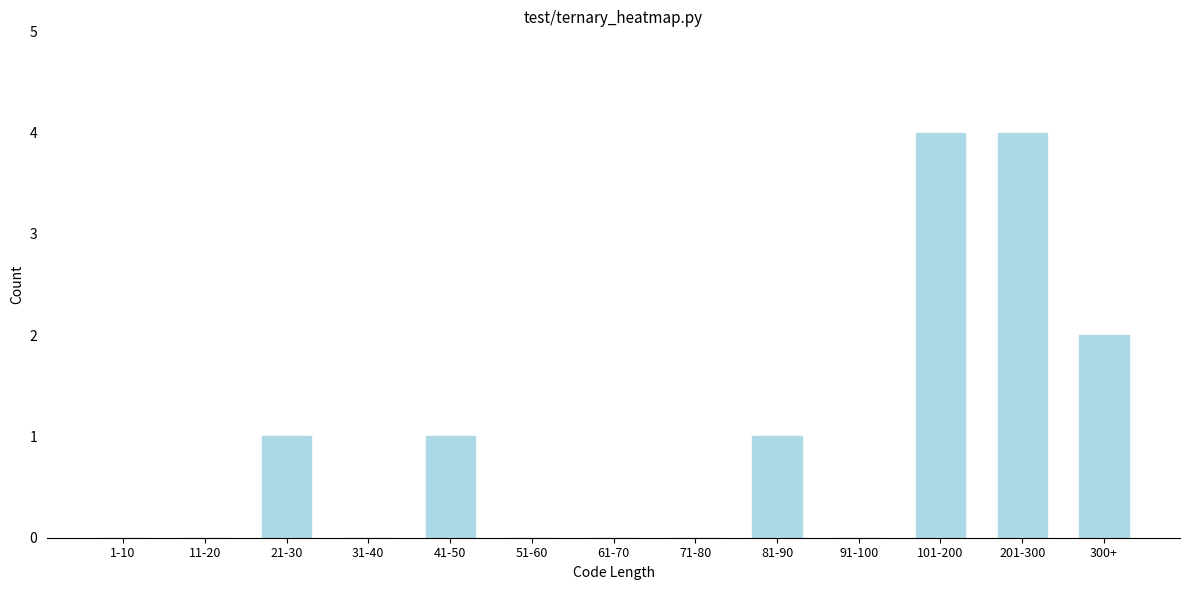

Reading left to right, list all the values displayed in this chart.

1-10=0	11-20=0	21-30=1	31-40=0	41-50=1	51-60=0	61-70=0	71-80=0	81-90=1	91-100=0	101-200=4	201-300=4	300+=2